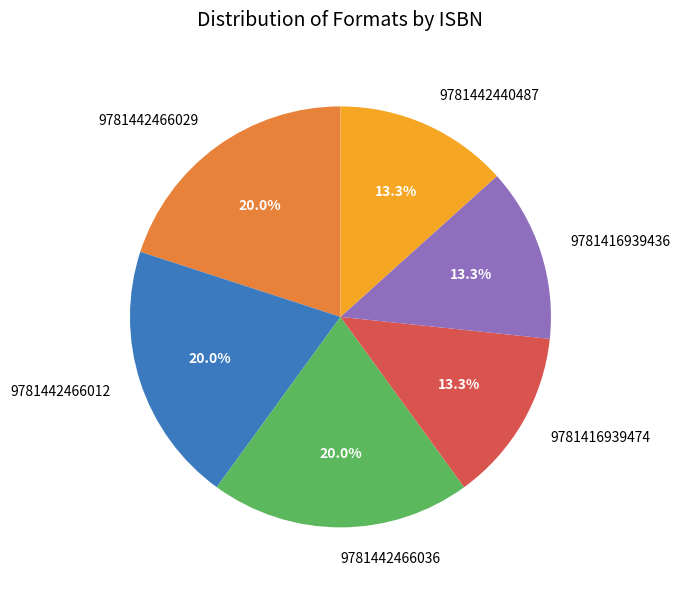

What portion of the pie excludes 9781416939436?

86.7%